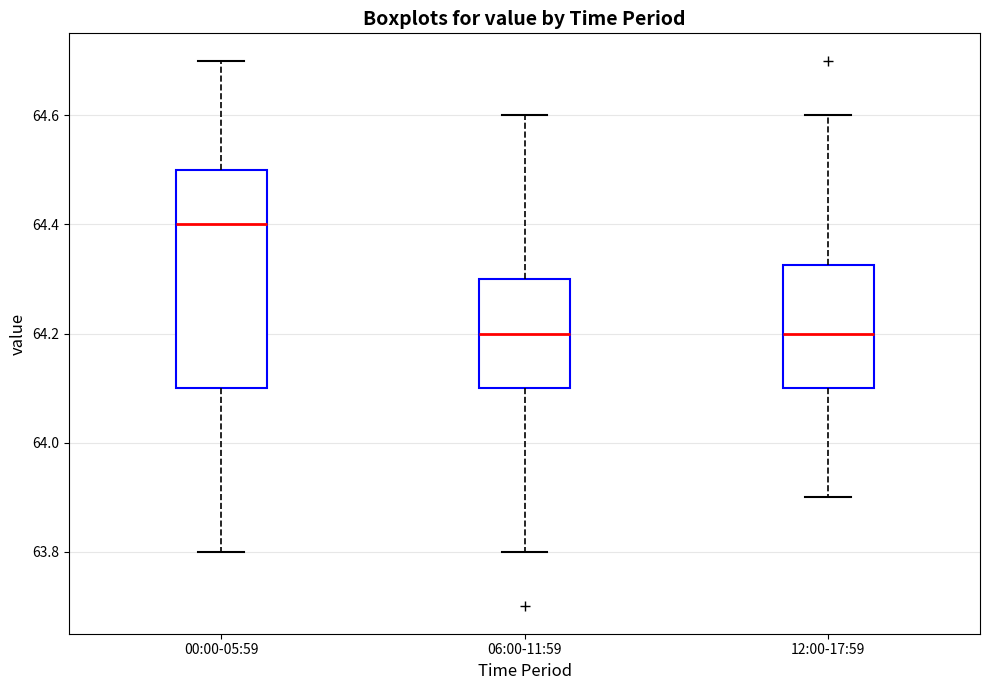

Reading left to right, transcribe this box plot: for each box, give where its median line is, the range the box spans, and where its two whiskers end, as read against the y-axis. The values are not printed on the chart, so give them approximately, as read against the axis.

00:00-05:59: median 64.40, box 64.10 to 64.50, whiskers 63.80 to 64.70
06:00-11:59: median 64.20, box 64.10 to 64.30, whiskers 63.80 to 64.60
12:00-17:59: median 64.20, box 64.10 to 64.32, whiskers 63.90 to 64.60